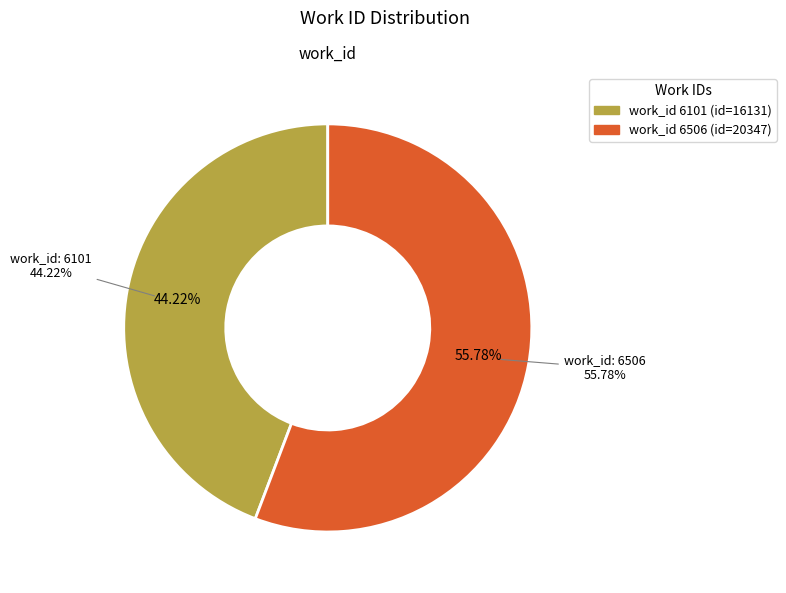

What percentage is NOT represented by 6506?

44.2%